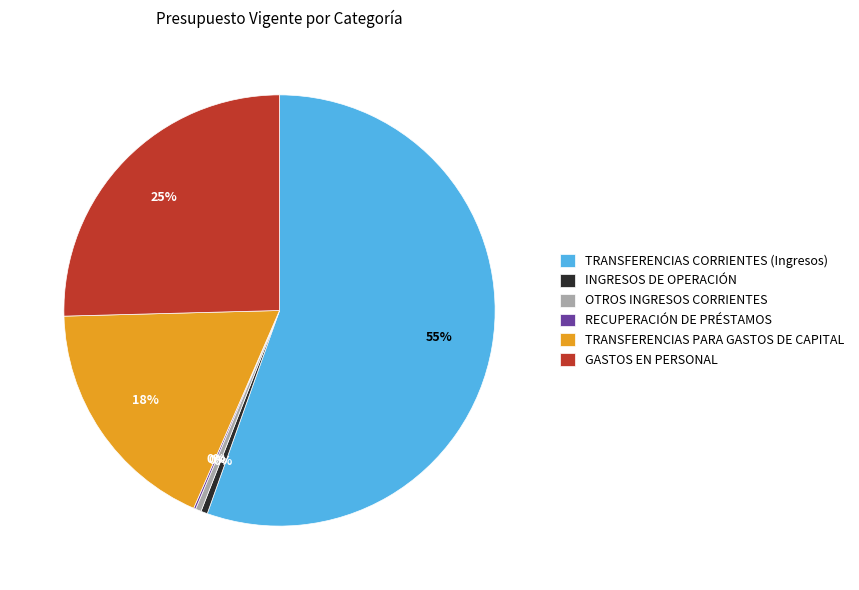

Is TRANSFERENCIAS CORRIENTES (Ingresos) the majority of the pie?

Yes